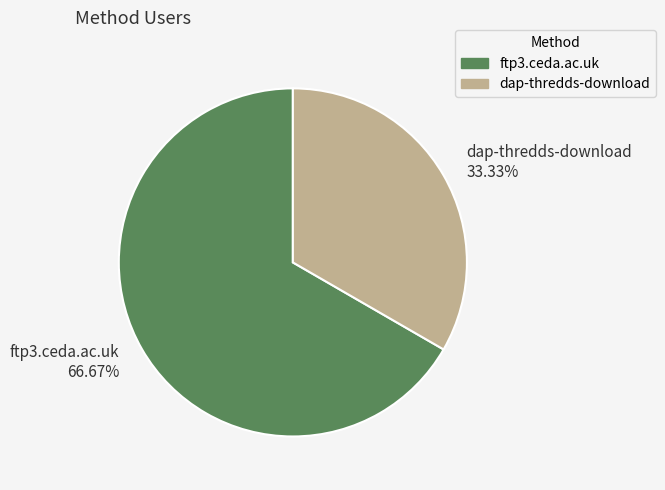

True or false: ftp3.ceda.ac.uk accounts for 60% of the total.

False